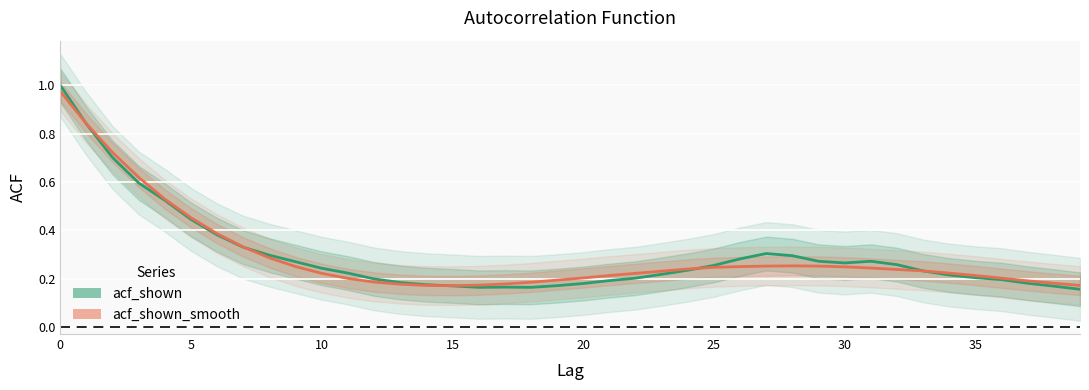

At which category does acf_shown reach its first local valley?

16